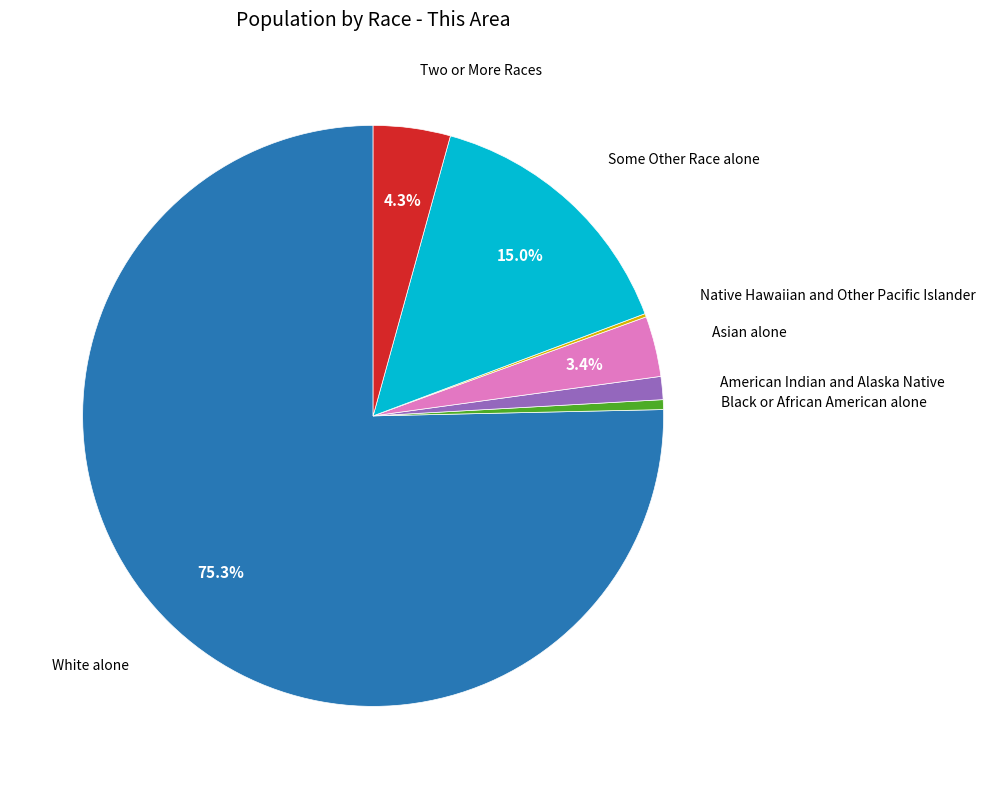

Is there a majority slice in this chart?

Yes